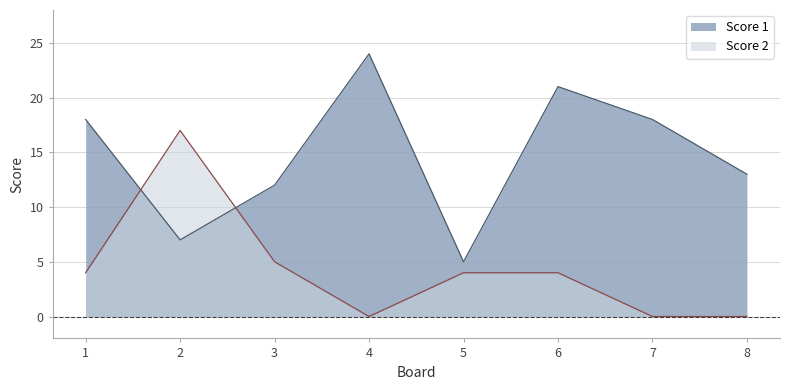

Between which two adjacent categories do Score 2 and Score 1 first intersect?

1 and 2